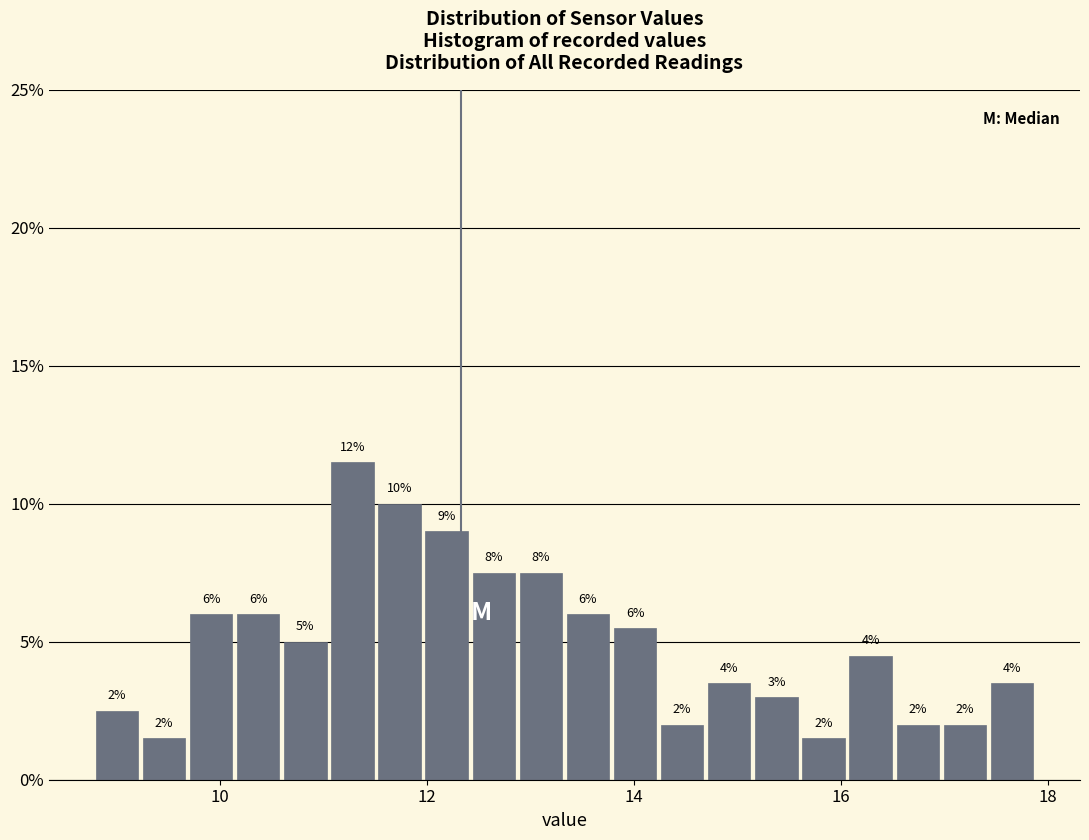

Around what value on the x-axis is the tallest bar? Give the approximate position of its centre, as read against the axis.

11.2